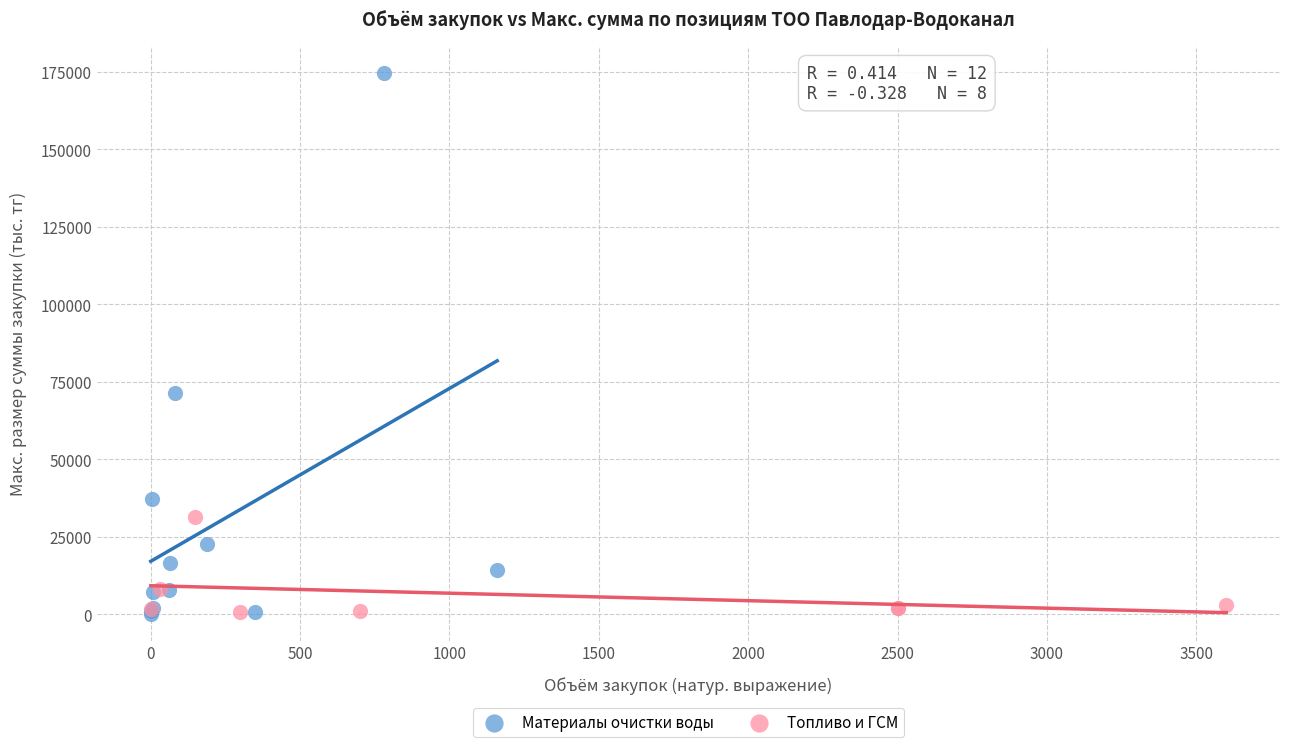

Which series reaches the maximum Y coordinate?

Материалы очистки воды